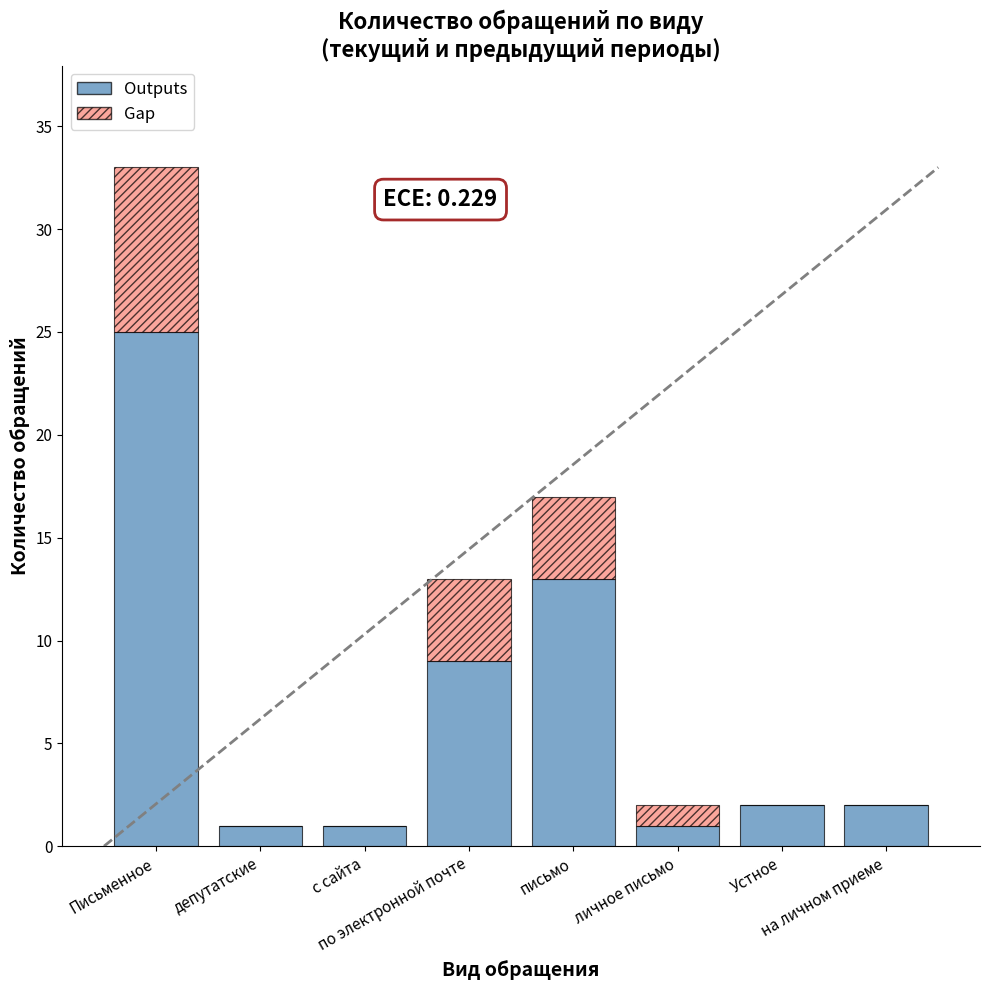

Does the chart contain stacked bars?

Yes